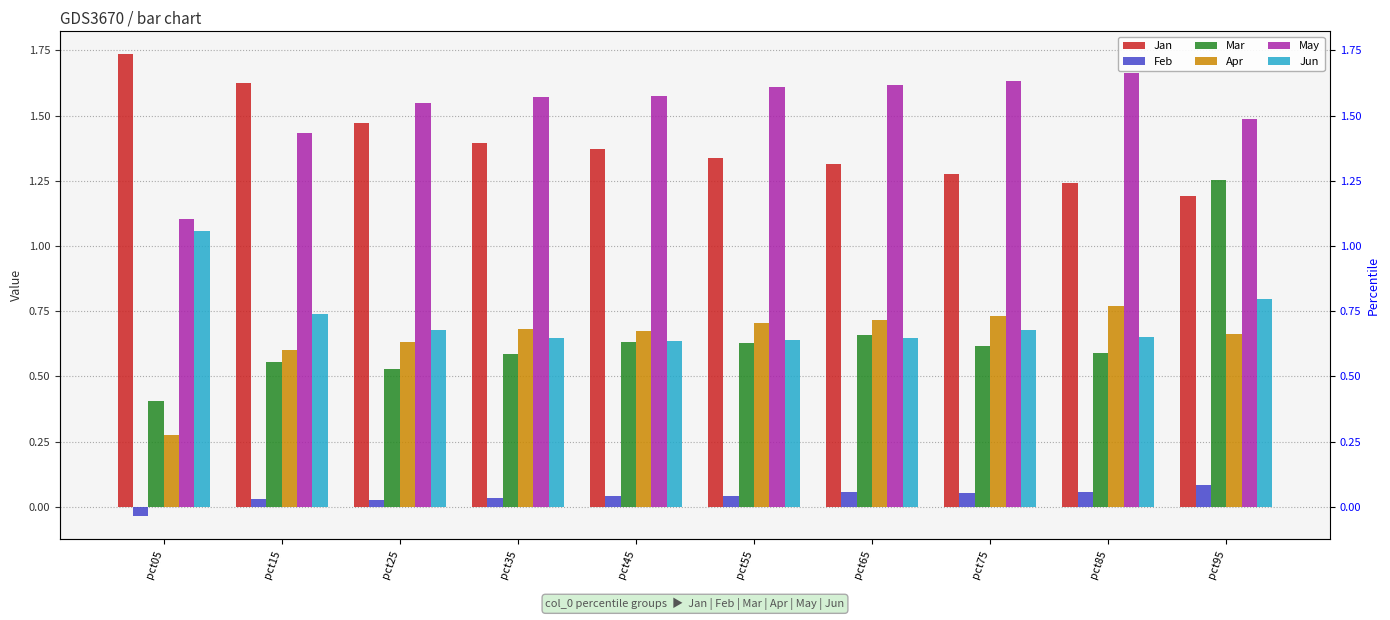

Which category has the lowest value across all series?

pct05